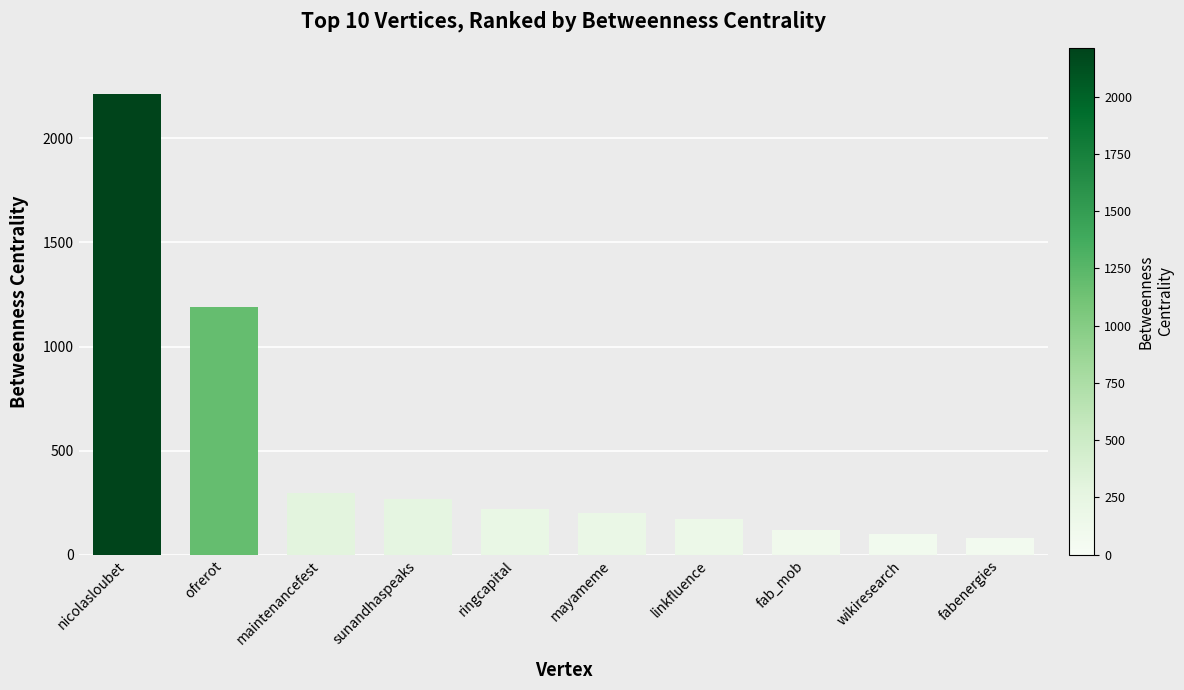

Reading right to left, transcribe all the data shown in this chart.

82.3	100.0	117.3	172.0	199.0	218.0	270.0	295.0	1191.0	2213.2